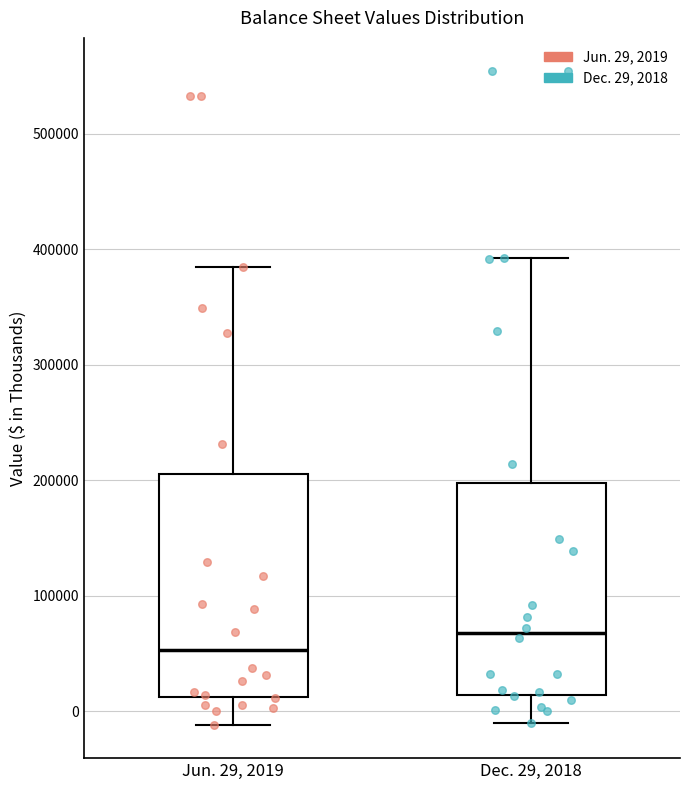

Which box's median line is the highest?

Dec. 29, 2018